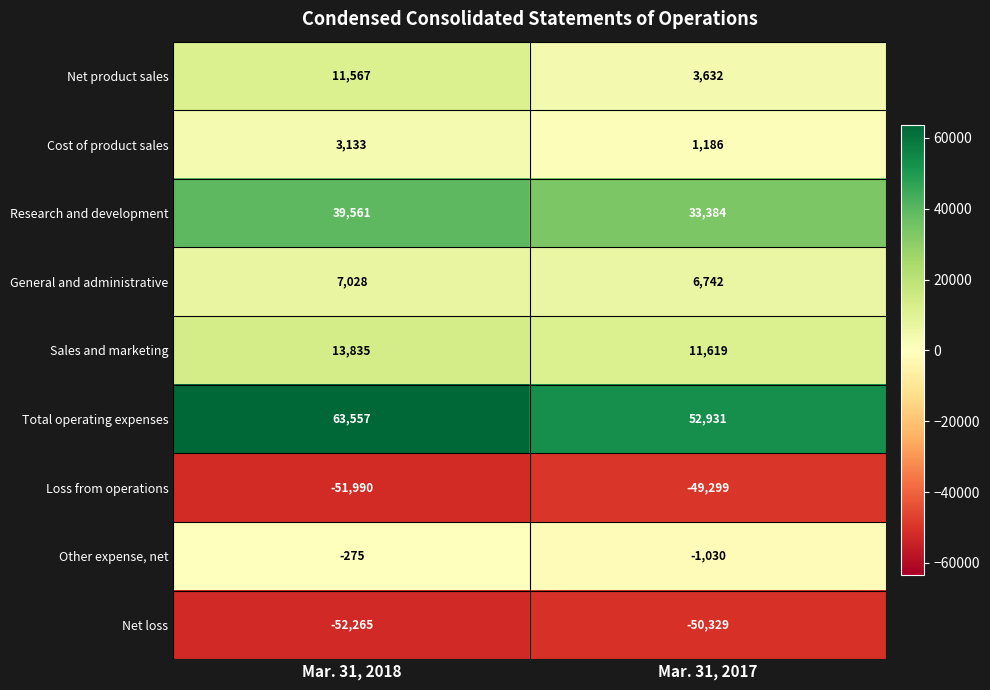

Reading left to right, what are all the values shown in this chart?

Net product sales: Mar. 31, 2018=11567	Mar. 31, 2017=3632
Cost of product sales: Mar. 31, 2018=3133	Mar. 31, 2017=1186
Research and development: Mar. 31, 2018=39561	Mar. 31, 2017=33384
General and administrative: Mar. 31, 2018=7028	Mar. 31, 2017=6742
Sales and marketing: Mar. 31, 2018=13835	Mar. 31, 2017=11619
Total operating expenses: Mar. 31, 2018=63557	Mar. 31, 2017=52931
Loss from operations: Mar. 31, 2018=-51990	Mar. 31, 2017=-49299
Other expense, net: Mar. 31, 2018=-275	Mar. 31, 2017=-1030
Net loss: Mar. 31, 2018=-52265	Mar. 31, 2017=-50329